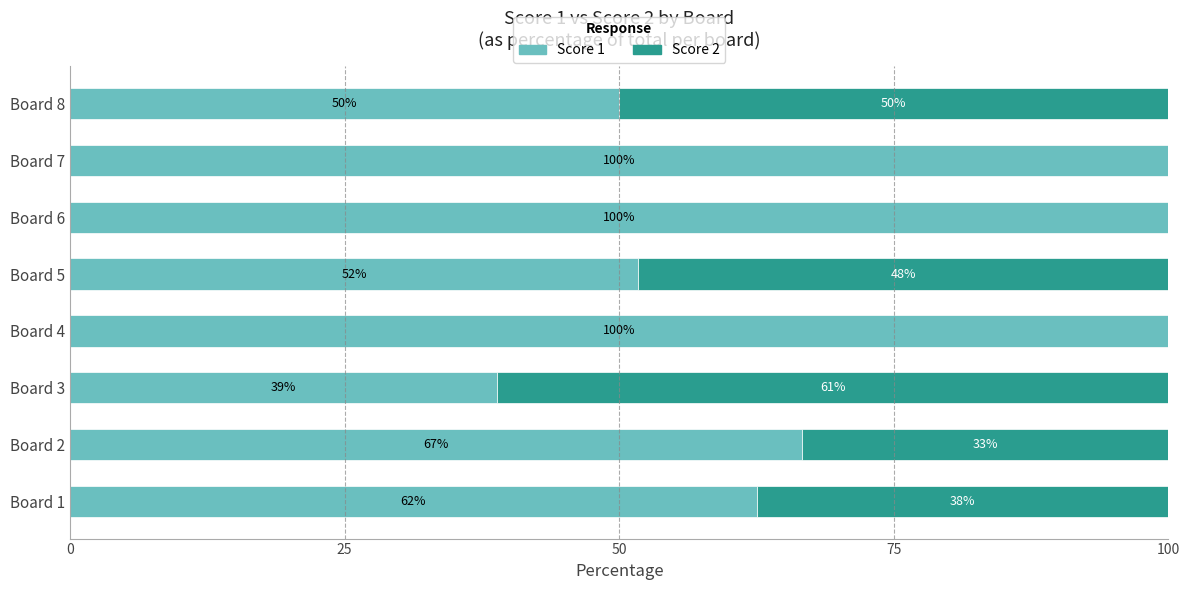

Count the number of data series in this chart.

2